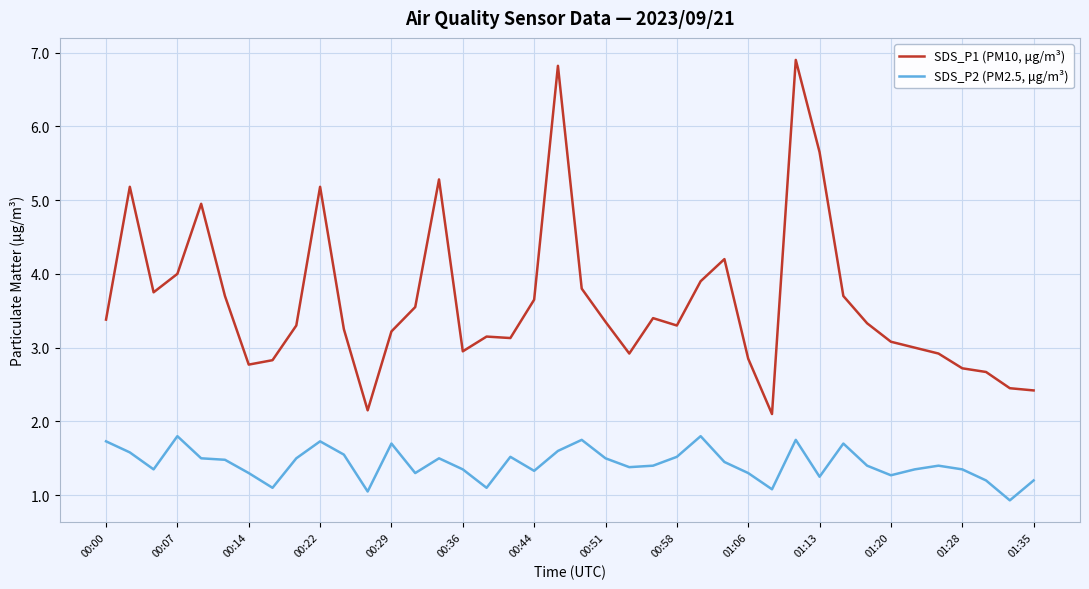

Rank the series by their maximum value, from highest to lowest.

SDS_P1 (PM10, μg/m³), SDS_P2 (PM2.5, μg/m³)